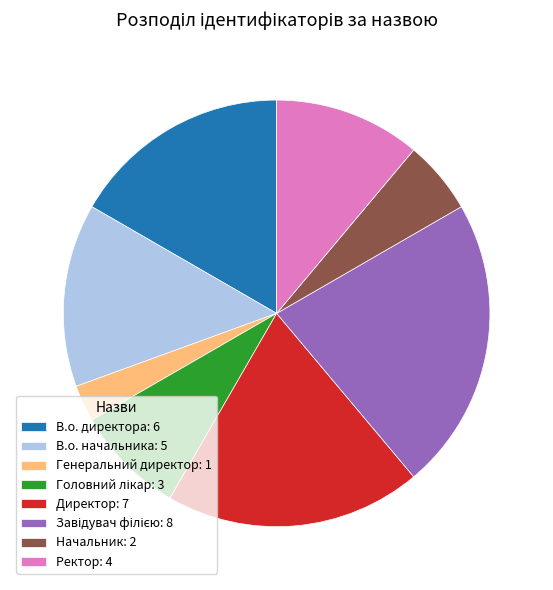

Approximately how many times larger is the value at Ректор: 4 compared to Начальник: 2?

2.0